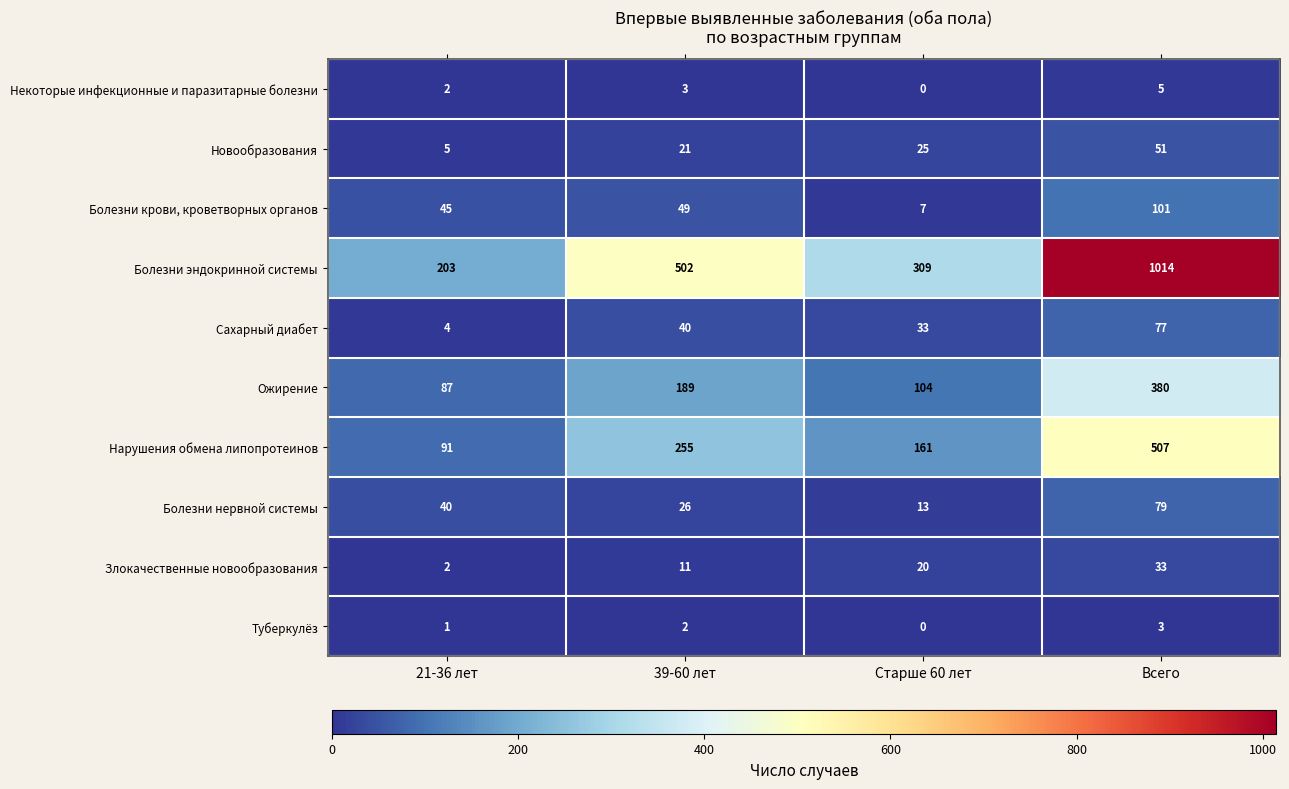

What is the maximum value shown in the chart?

1014